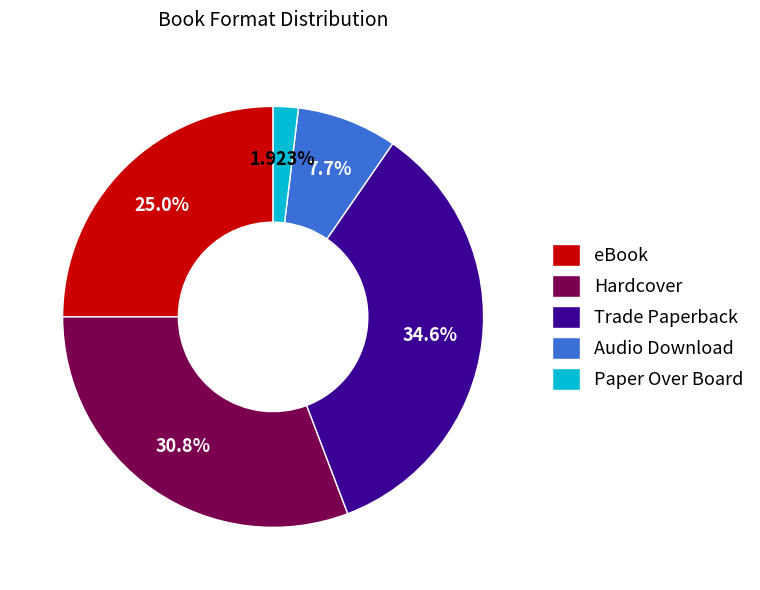

The eBook slice represents 19% of the pie. True or false?

False